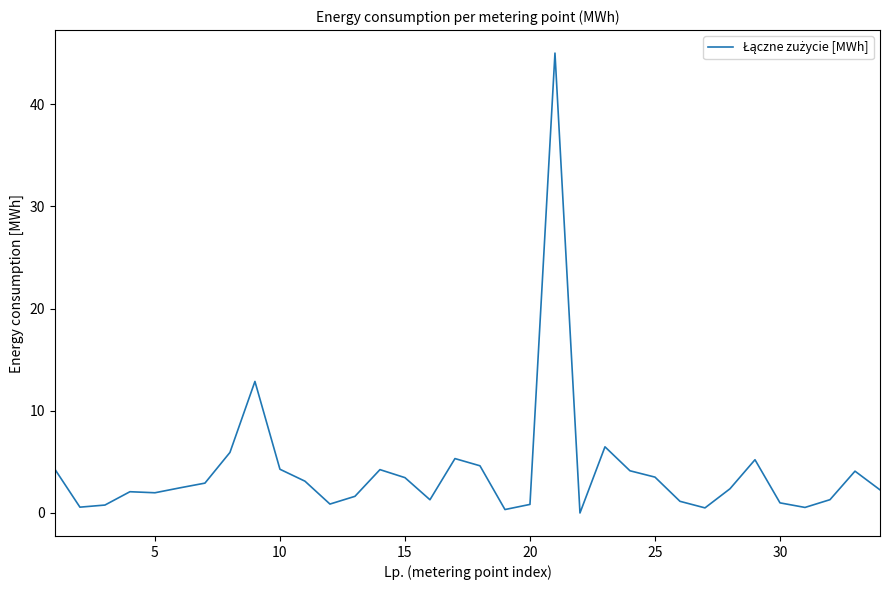

What is the difference between the maximum and minimum values?

45.0